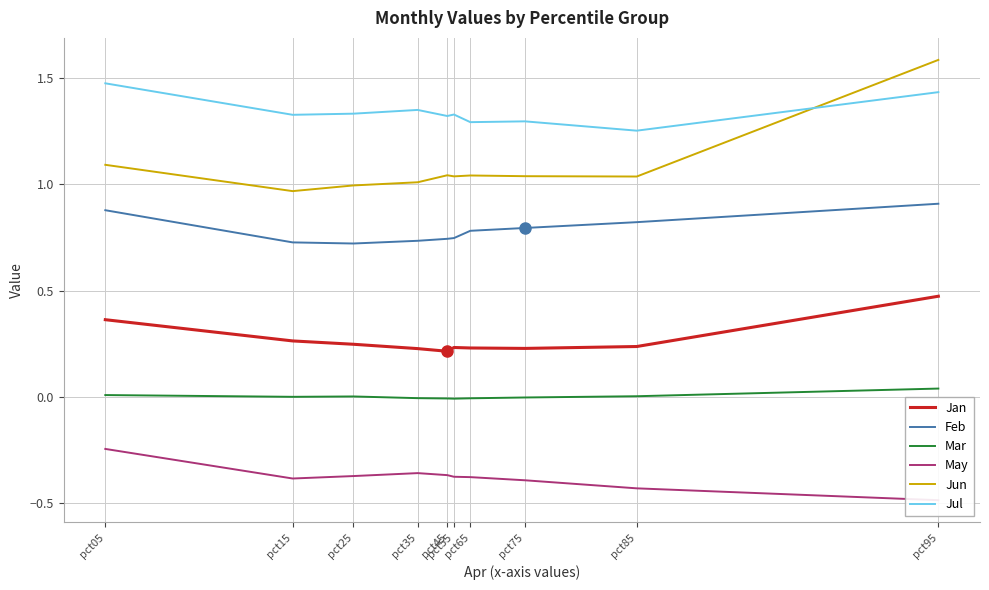

What are all the series names shown in the legend?

Jan, Feb, Mar, May, Jun, Jul